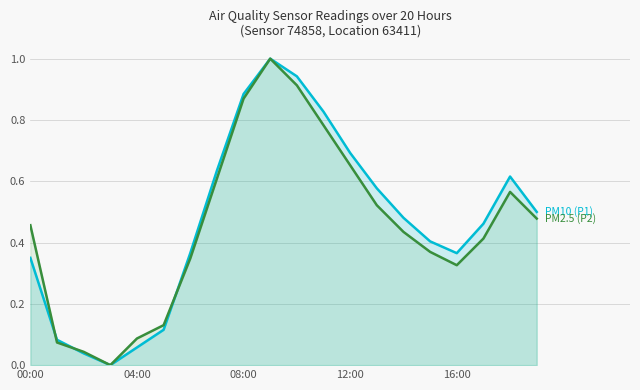

What is the label of the 15th point from the left?

14